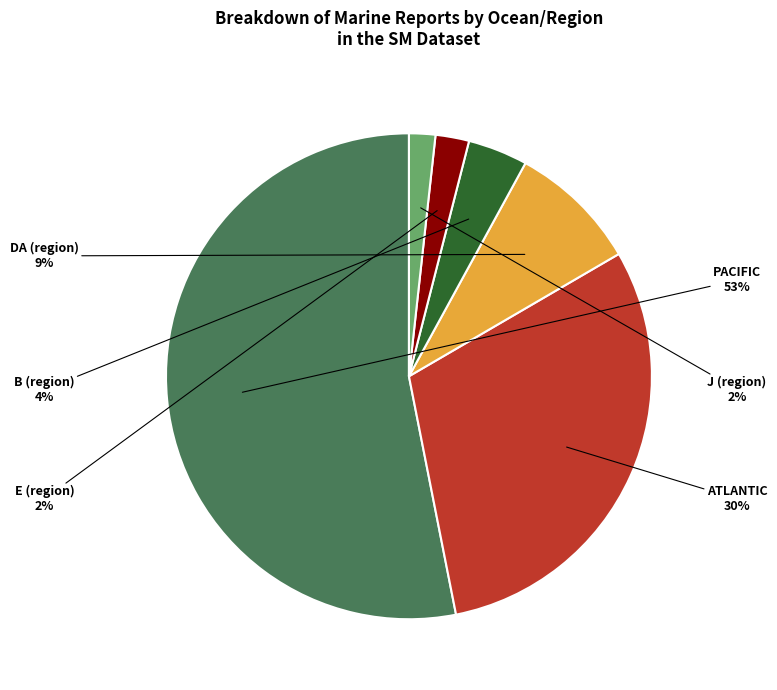

To the nearest percent, what portion does ATLANTIC represent?

30%